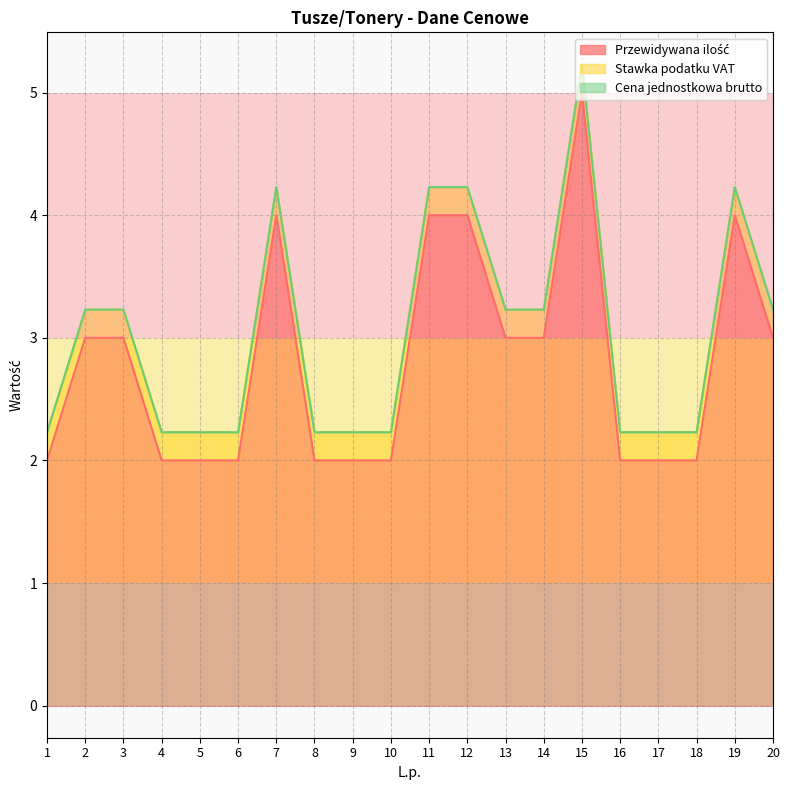

Reading left to right, transcribe all the data shown in this chart.

Przewidywana ilość: 2.0	3.0	3.0	2.0	2.0	2.0	4.0	2.0	2.0	2.0	4.0	4.0	3.0	3.0	5.0	2.0	2.0	2.0	4.0	3.0
Stawka podatku VAT: 0.2	0.2	0.2	0.2	0.2	0.2	0.2	0.2	0.2	0.2	0.2	0.2	0.2	0.2	0.2	0.2	0.2	0.2	0.2	0.2
Cena jednostkowa brutto: 0.0	0.0	0.0	0.0	0.0	0.0	0.0	0.0	0.0	0.0	0.0	0.0	0.0	0.0	0.0	0.0	0.0	0.0	0.0	0.0